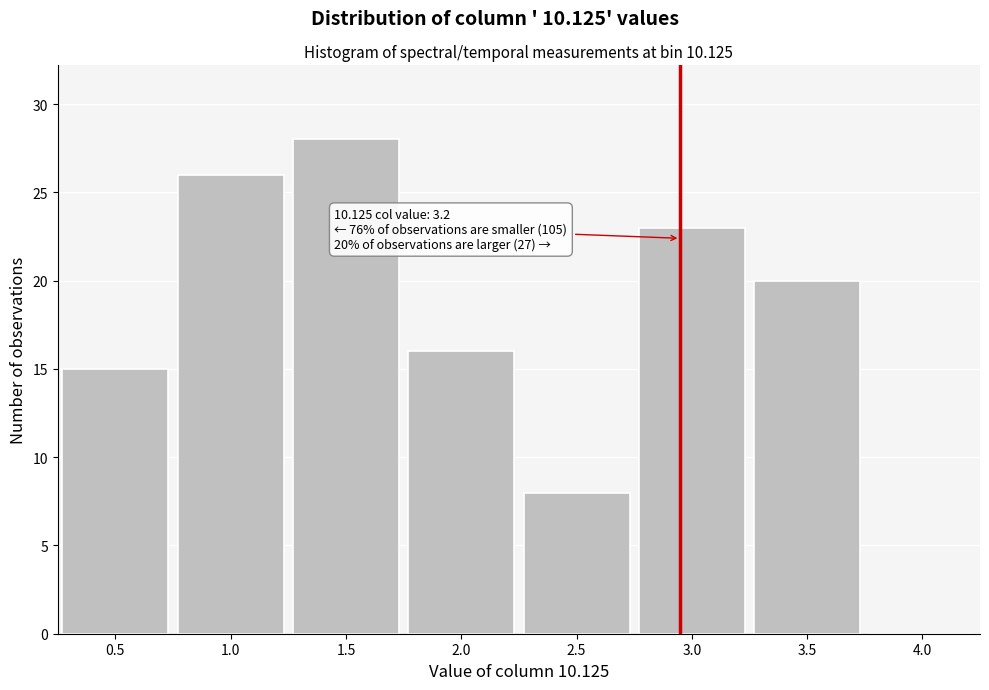

Reading left to right, list all the values displayed in this chart.

0.5=15	1.0=26	1.5=28	2.0=16	2.5=8	3.0=23	3.5=20	4.0=0